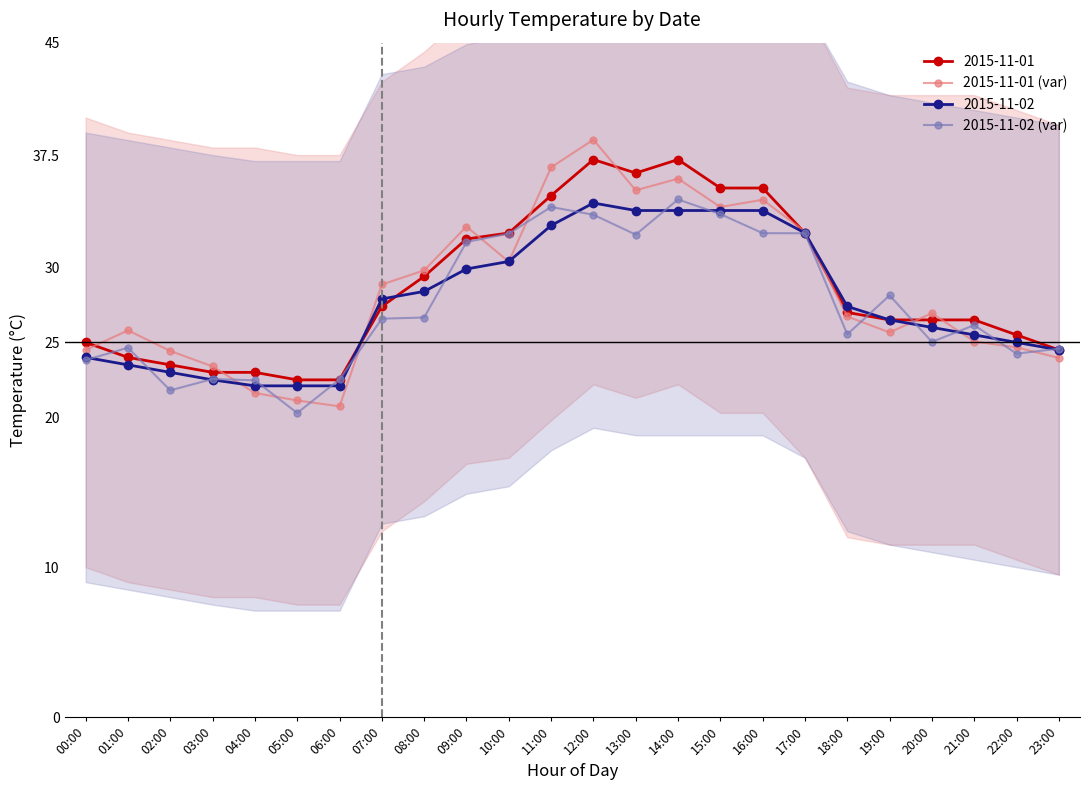

Rank the categories by 2015-11-01 (var) value from highest to lowest.

12:00, 11:00, 14:00, 13:00, 16:00, 15:00, 09:00, 17:00, 10:00, 08:00, 07:00, 20:00, 18:00, 01:00, 19:00, 21:00, 22:00, 00:00, 02:00, 23:00, 03:00, 04:00, 05:00, 06:00